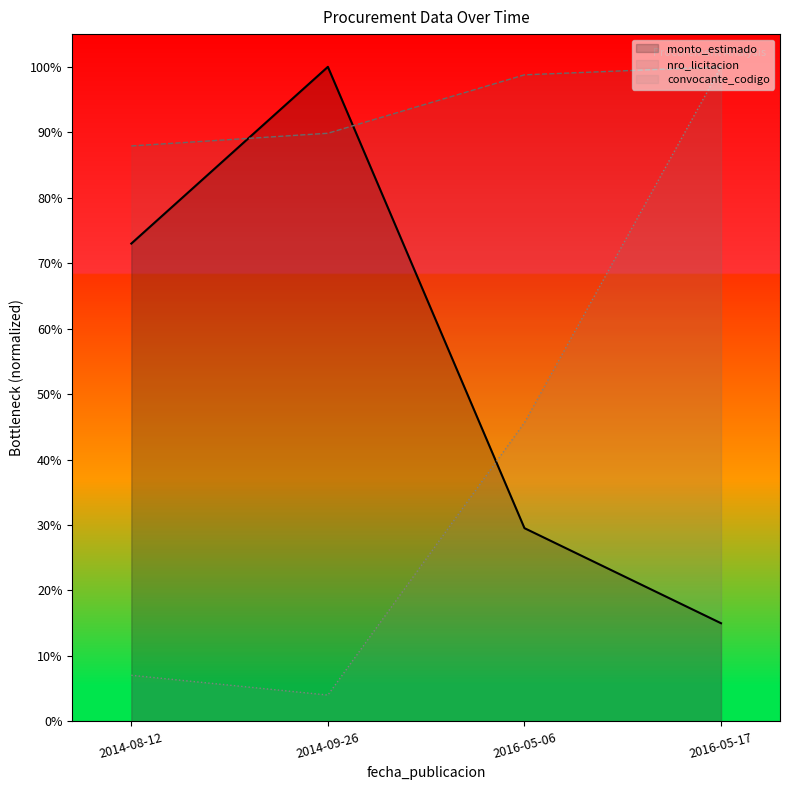

Rank the series by their average value, from highest to lowest.

nro_licitacion, monto_estimado, convocante_codigo